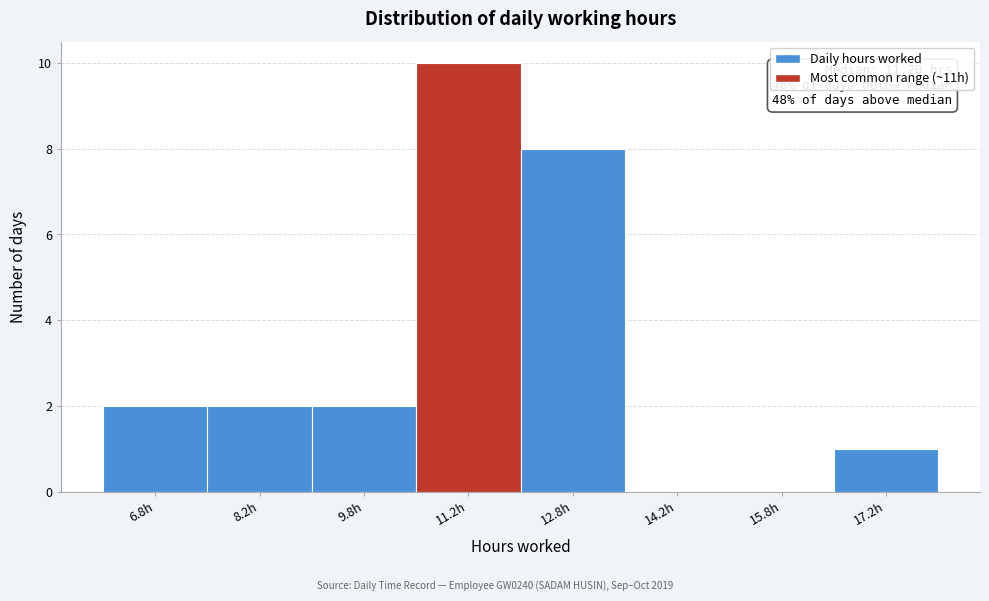

Which range on the x-axis has the tallest bar?

10.5 to 12.0